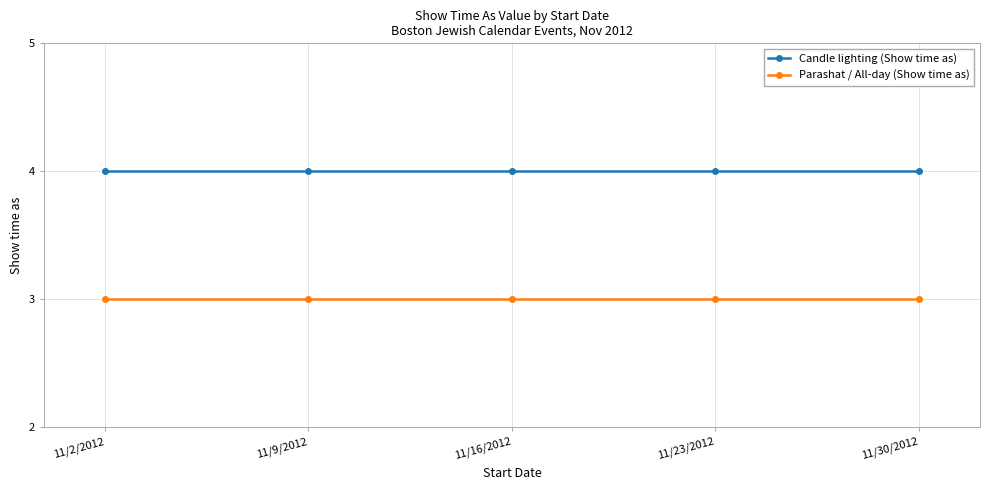

What is the total value across all series at 11/9/2012?

7